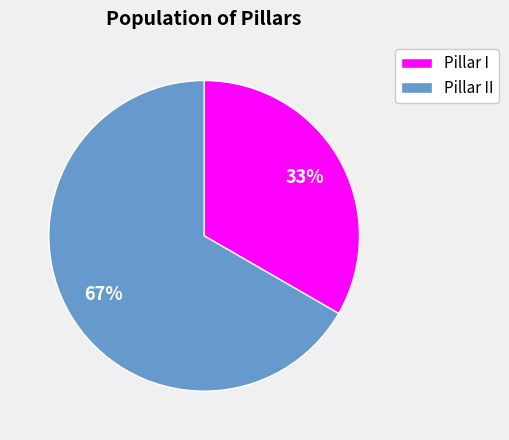

To the nearest percent, what is the average slice percentage?

50%